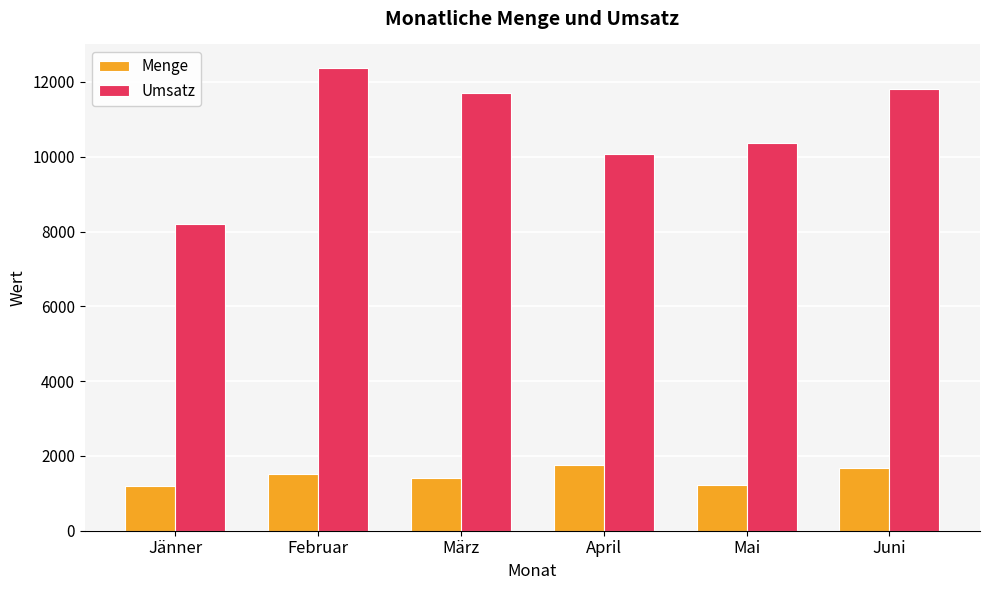

What is the spread (max minus min) of values at Juni?

10110